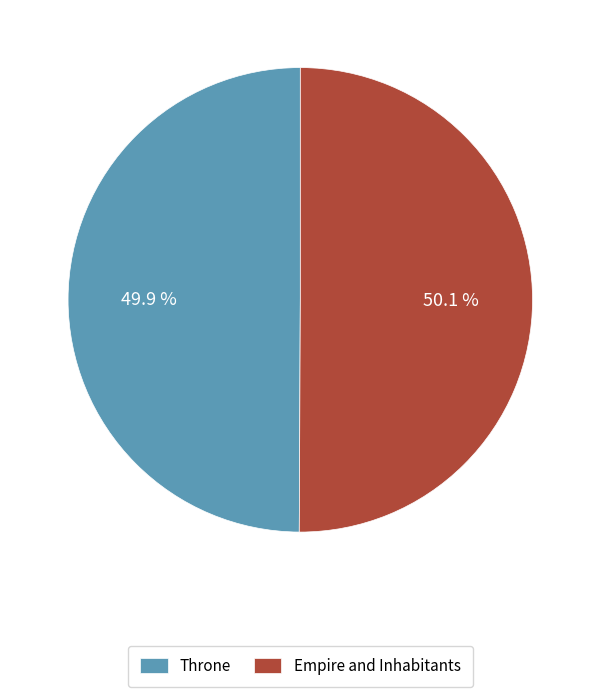

What is the ratio of the value at Throne to the value at Empire and Inhabitants?

1.0